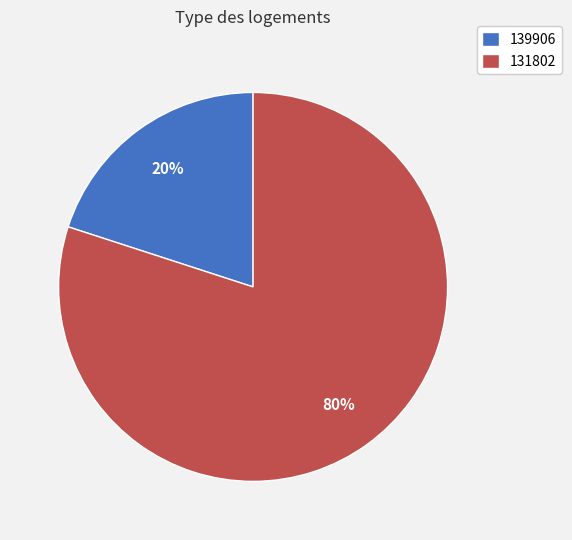

Is the sum of 139906 and 131802 greater than half?

Yes